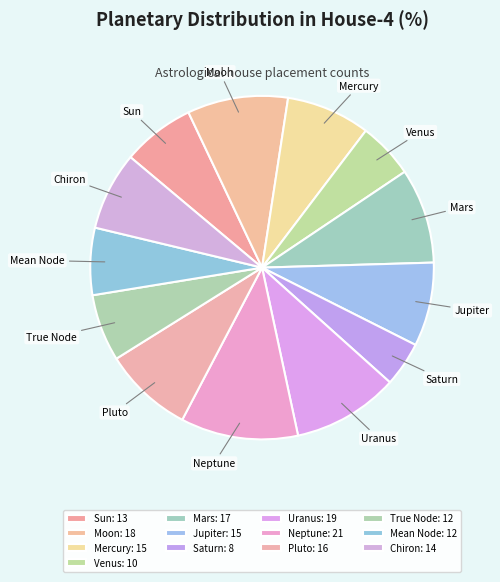

Does any single category account for the majority?

No